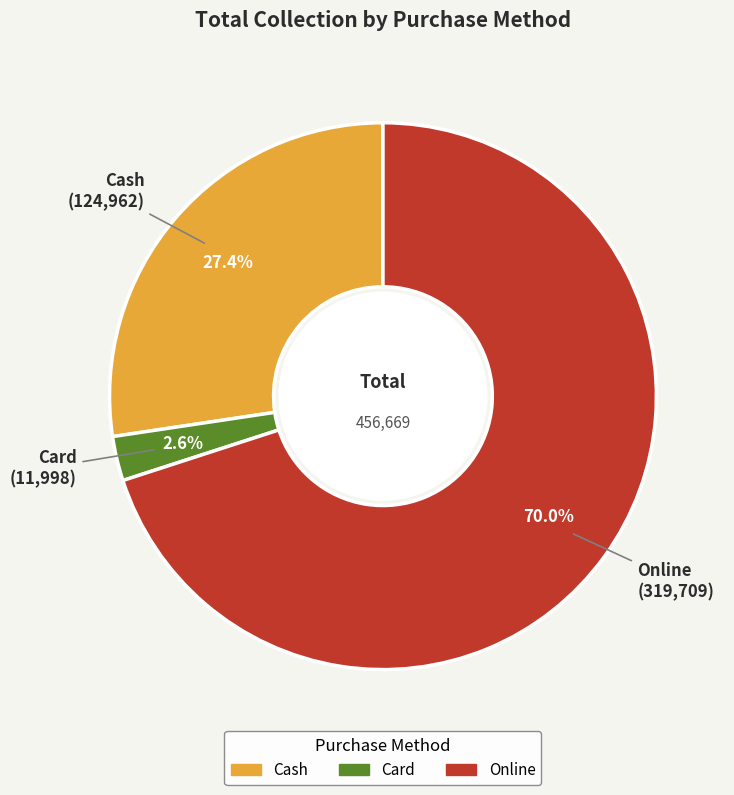

To the nearest percent, what is the difference between the Card and Online slice percentages?

67%